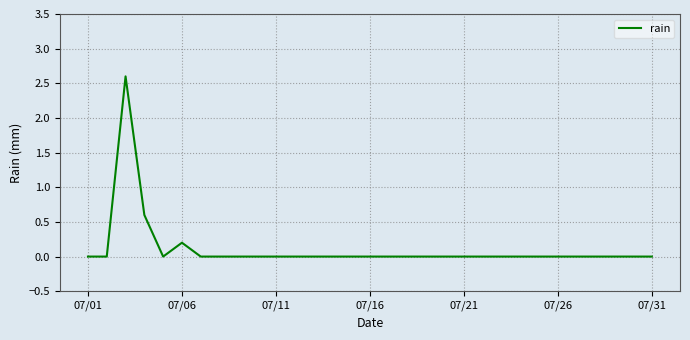

Reading left to right, transcribe all the data shown in this chart.

0.0	0.0	2.6	0.6	0.0	0.2	0.0	0.0	0.0	0.0	0.0	0.0	0.0	0.0	0.0	0.0	0.0	0.0	0.0	0.0	0.0	0.0	0.0	0.0	0.0	0.0	0.0	0.0	0.0	0.0	0.0